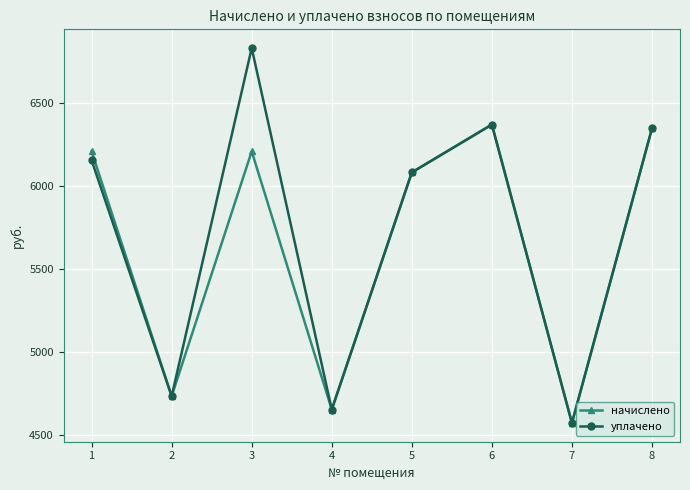

List the series in order of their peak value, highest first.

уплачено, начислено